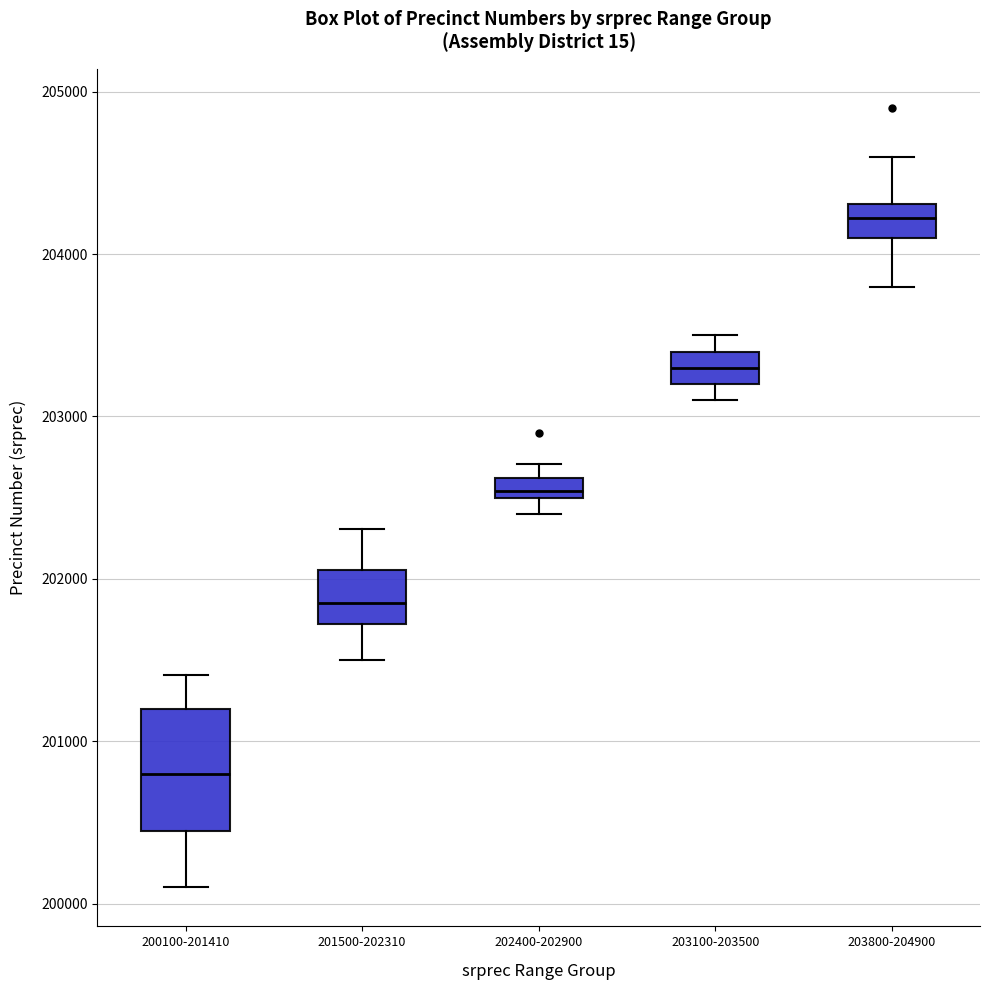

Comparing the boxes themselves (not the whiskers), which one is the tallest?

200100-201410